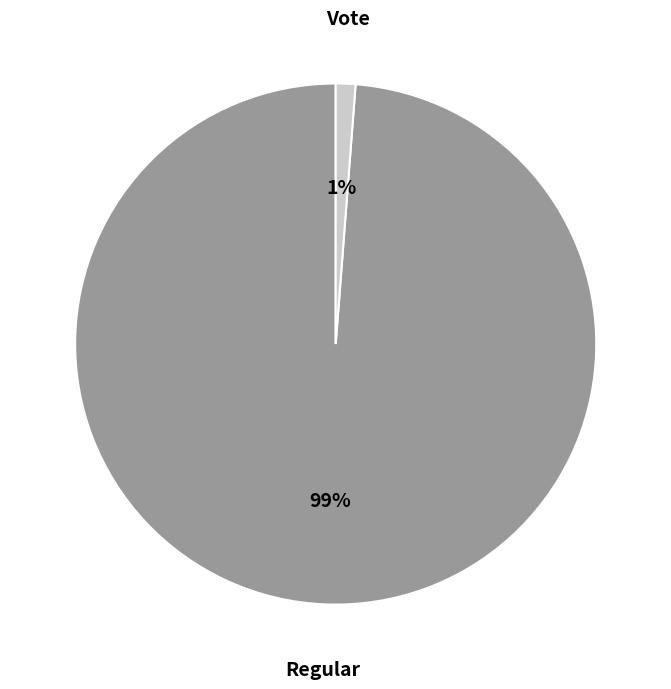

To the nearest percent, what is the difference between the largest and smallest slice percentages?

98%